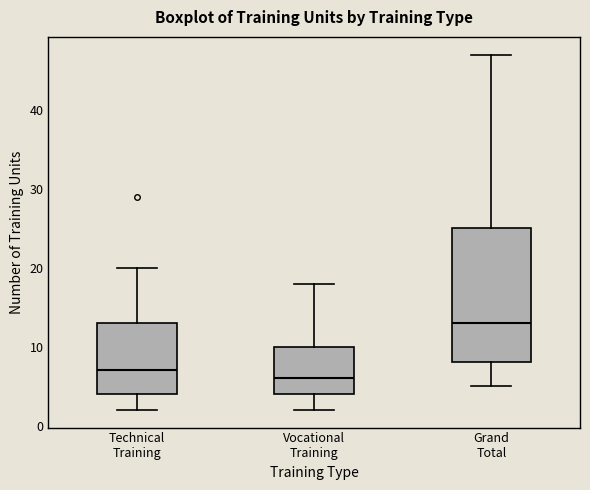

Reading left to right, read every box against the y-axis: the position of its median line, the range the box covers, and the ends of its whiskers. The values are not printed on the chart, so give them approximately, as read against the axis.

Technical Training: median 7, box 4 to 13, whiskers 2 to 20
Vocational Training: median 6, box 4 to 10, whiskers 2 to 18
Grand Total: median 13, box 8 to 25, whiskers 5 to 47